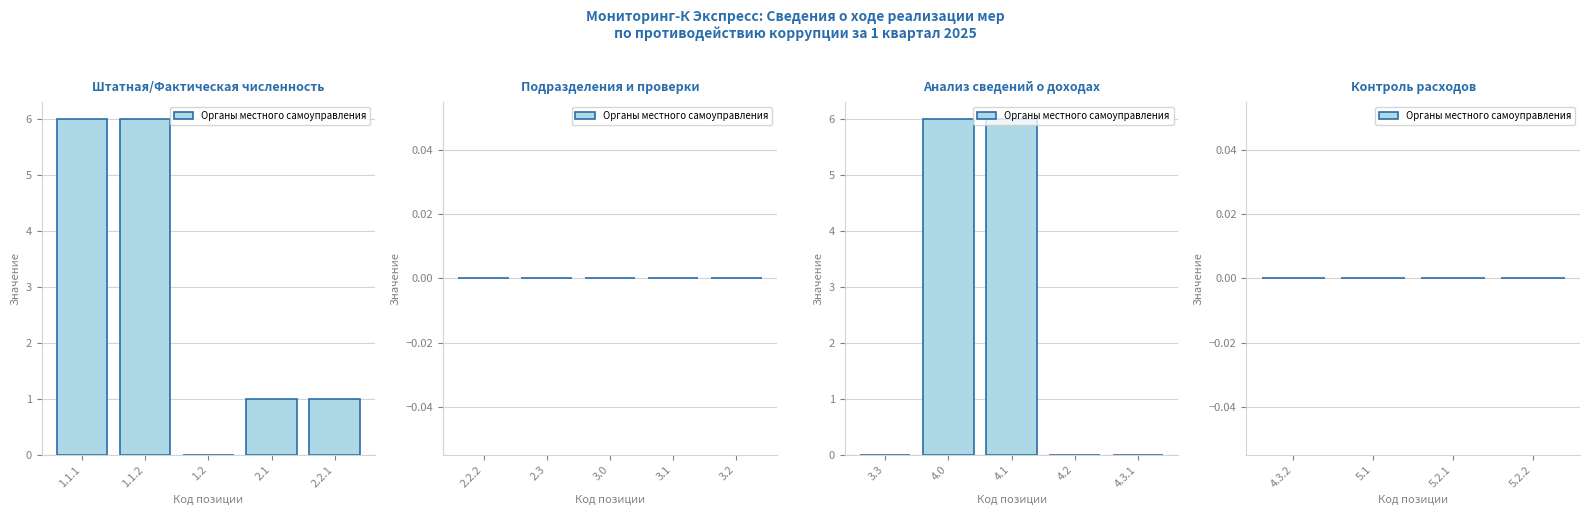

The value at 3.1 is 0. True or false?

True